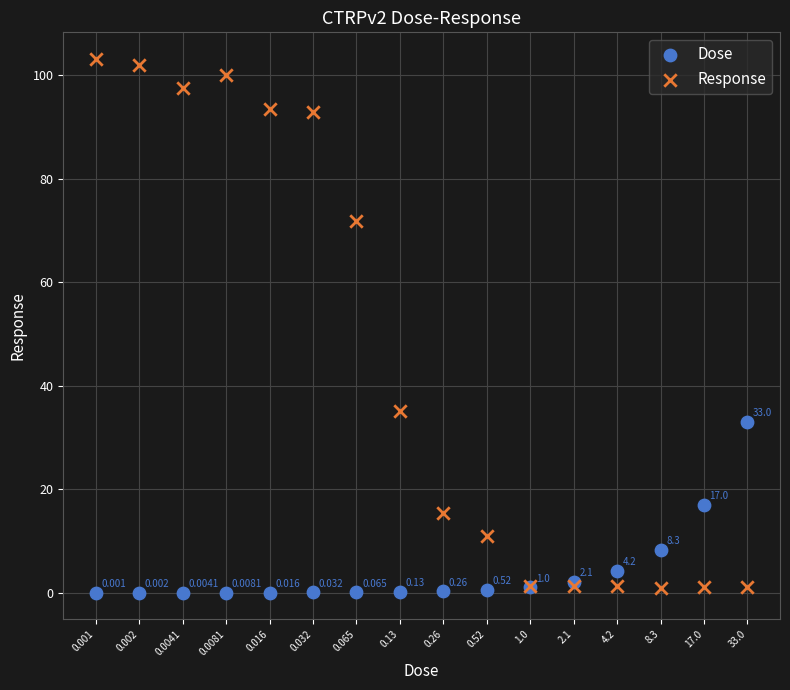

Which series reaches the maximum Y coordinate?

Response